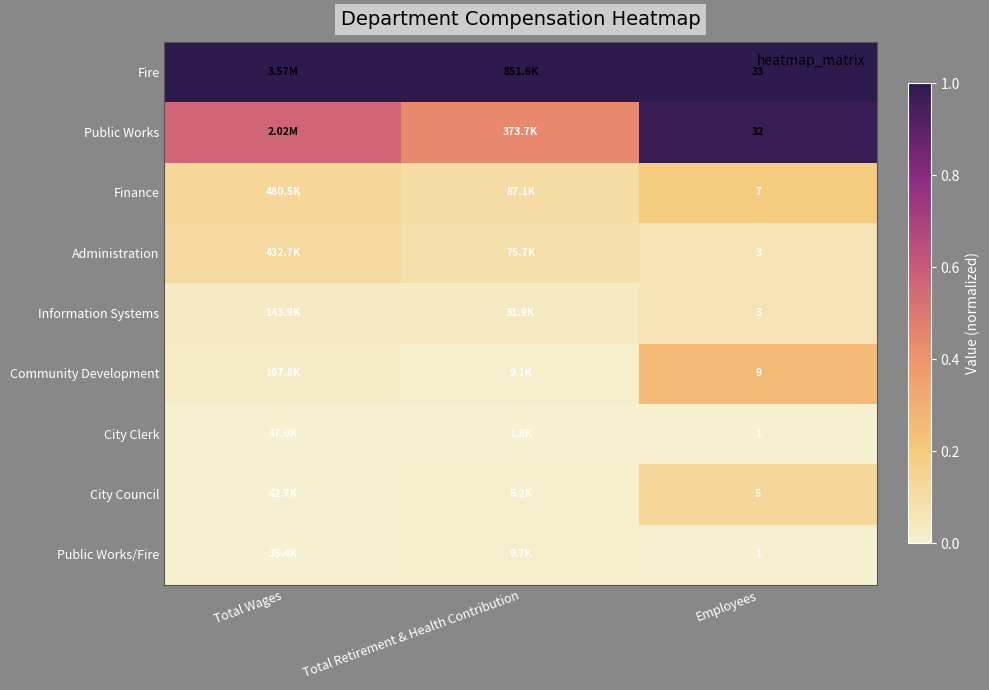

Count the Finance values in the range 0 to 1.

3